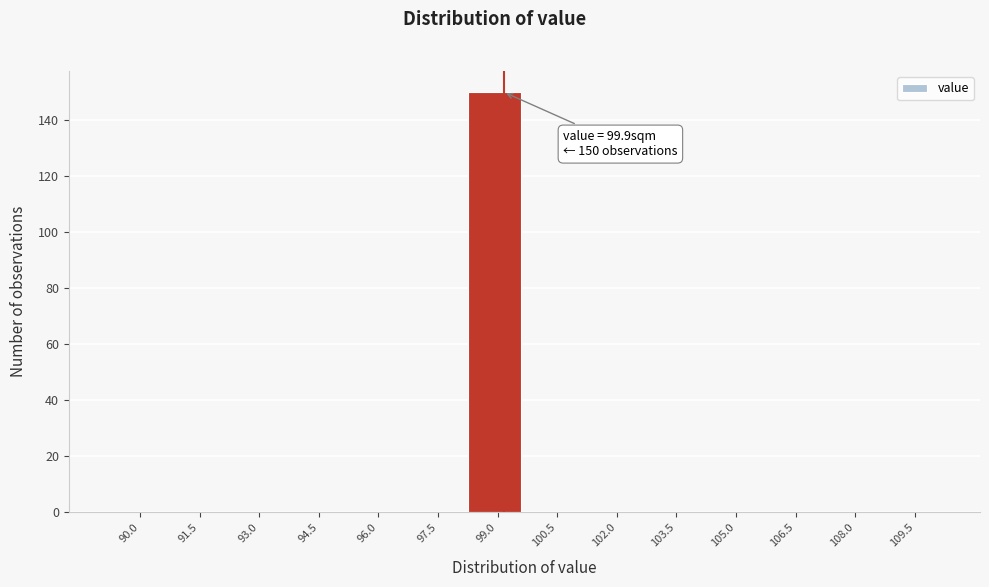

Reading right to left, list all the values displayed in this chart.

109.5=0	108.0=0	106.5=0	105.0=0	103.5=0	102.0=0	100.5=0	99.0=150	97.5=0	96.0=0	94.5=0	93.0=0	91.5=0	90.0=0